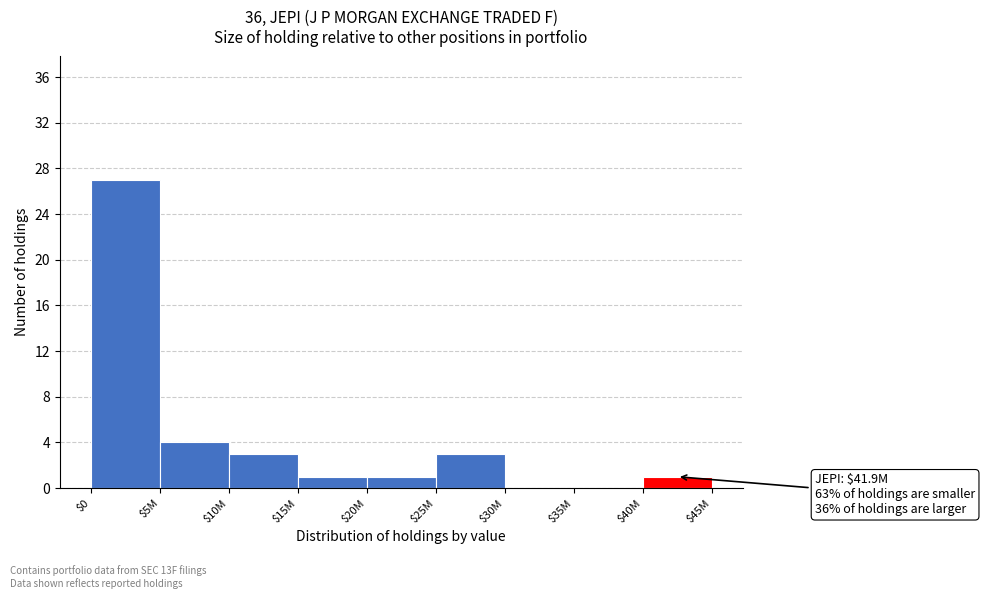

Is it true that the value at $0 is 43?

False